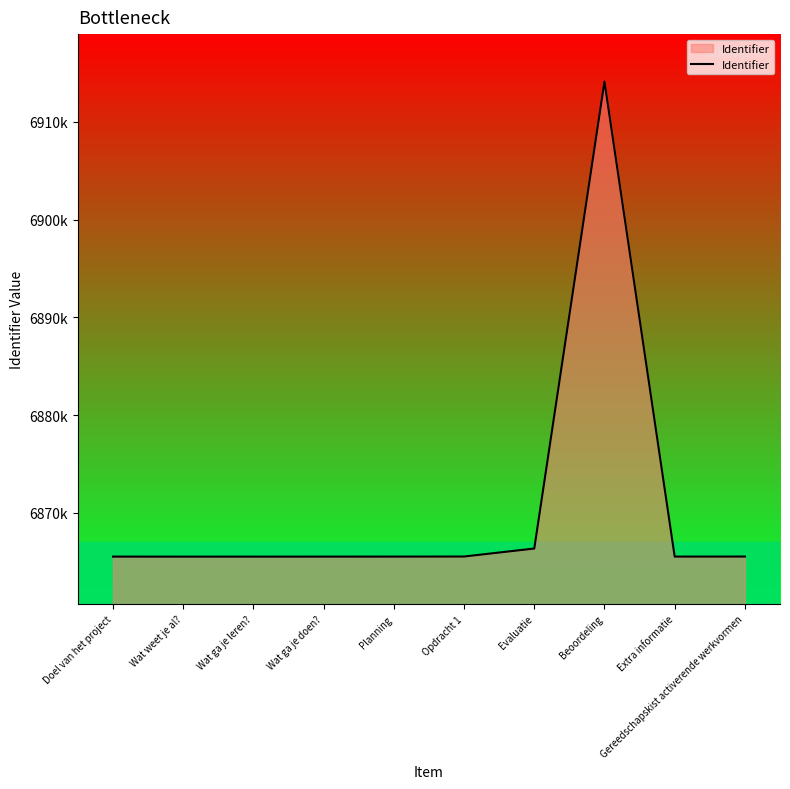

Is this an area chart (filled region under the line)?

Yes